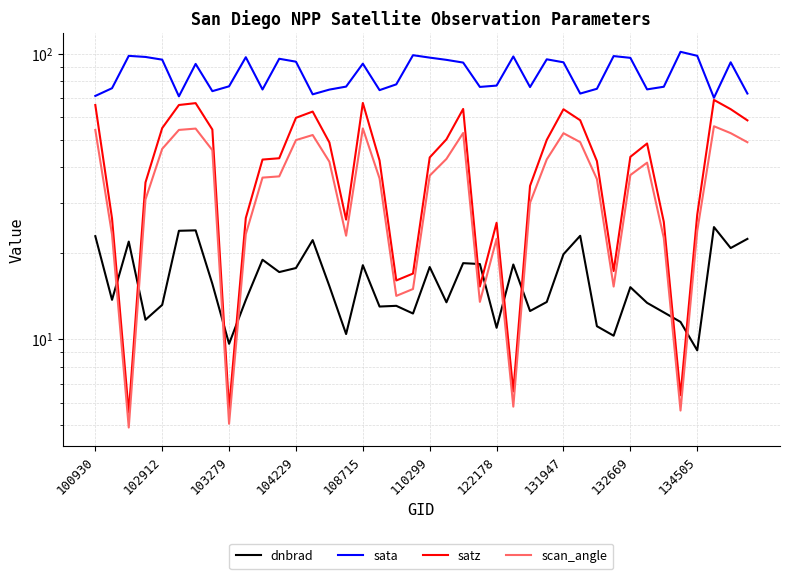

What is the average value of the satz series?

41.2